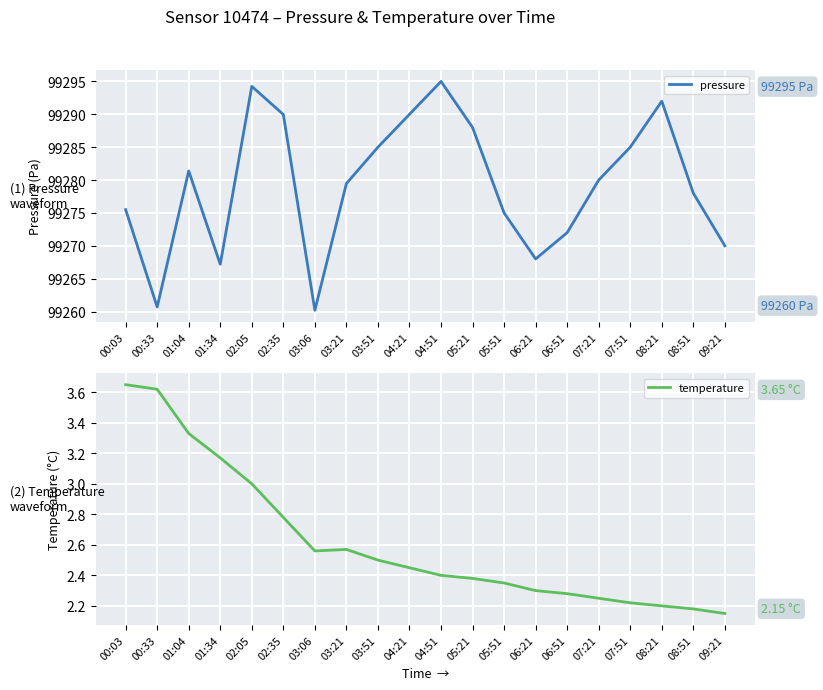

The pressure series shows 99260.2 at 03:06. True or false?

True